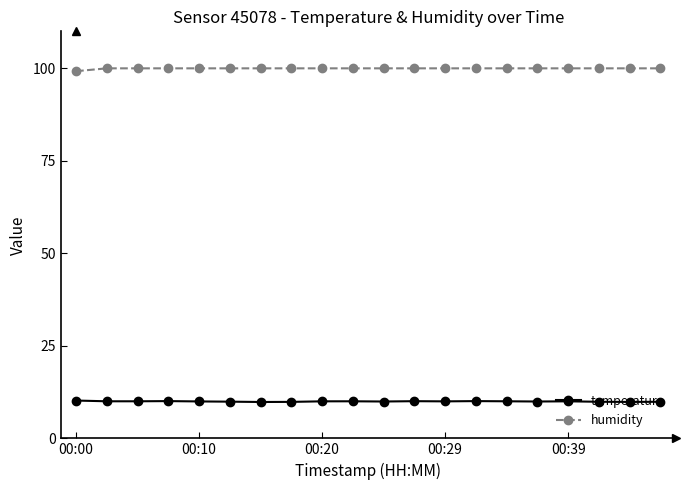

At how many categories does at least one series exceed 48?

20